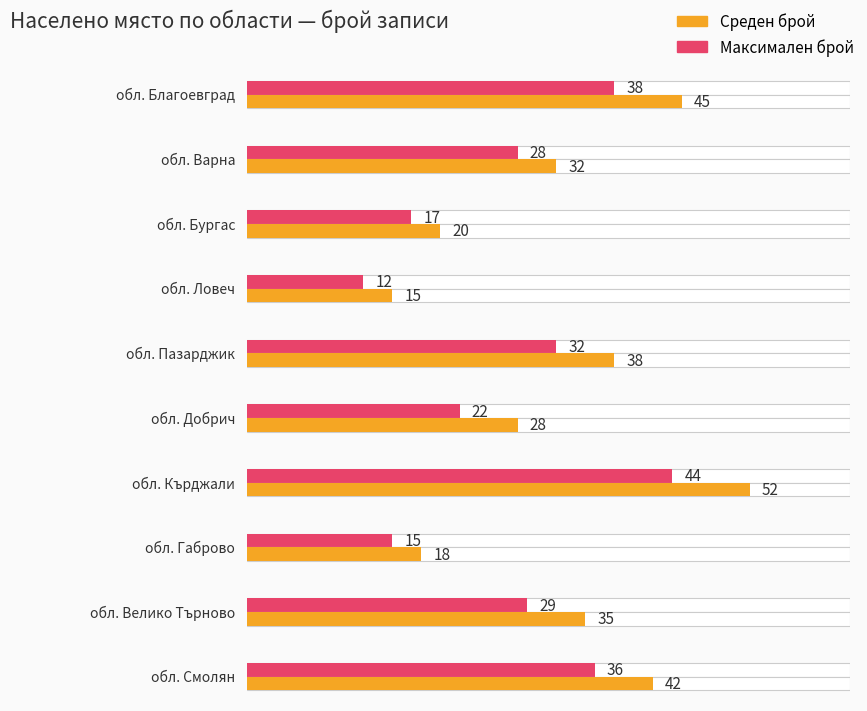

The value of обл. Варна at VAR is 16. True or false?

False